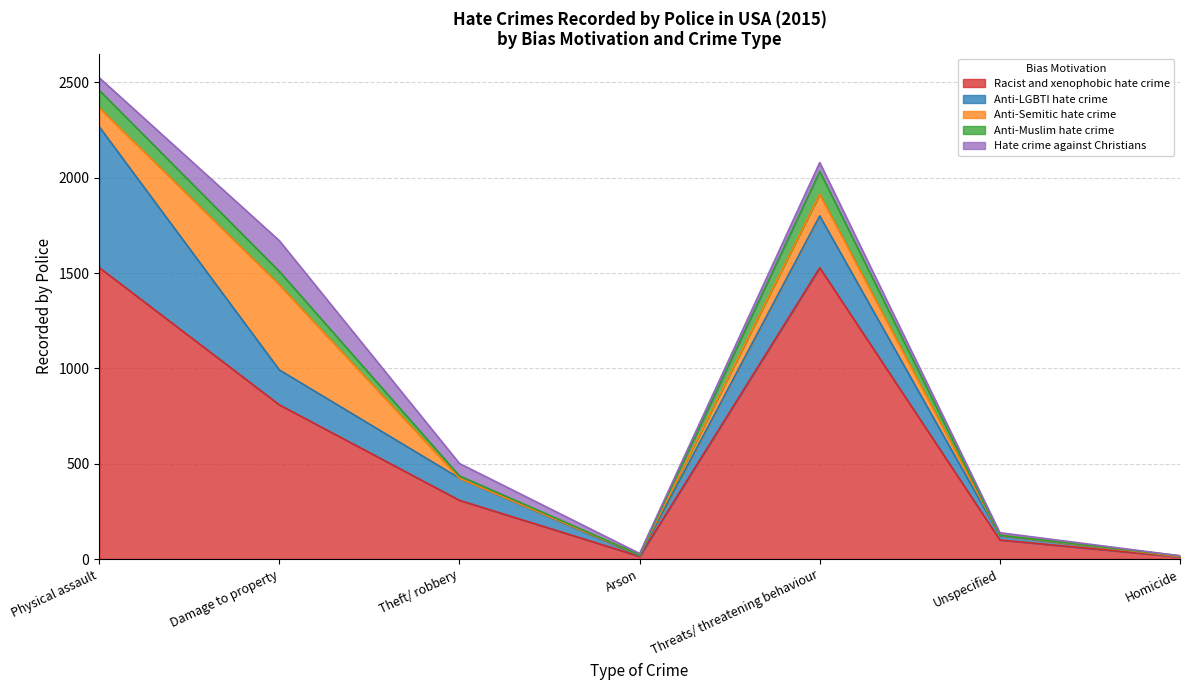

Which series changed the most between Damage to property and Arson?

Racist and xenophobic hate crime